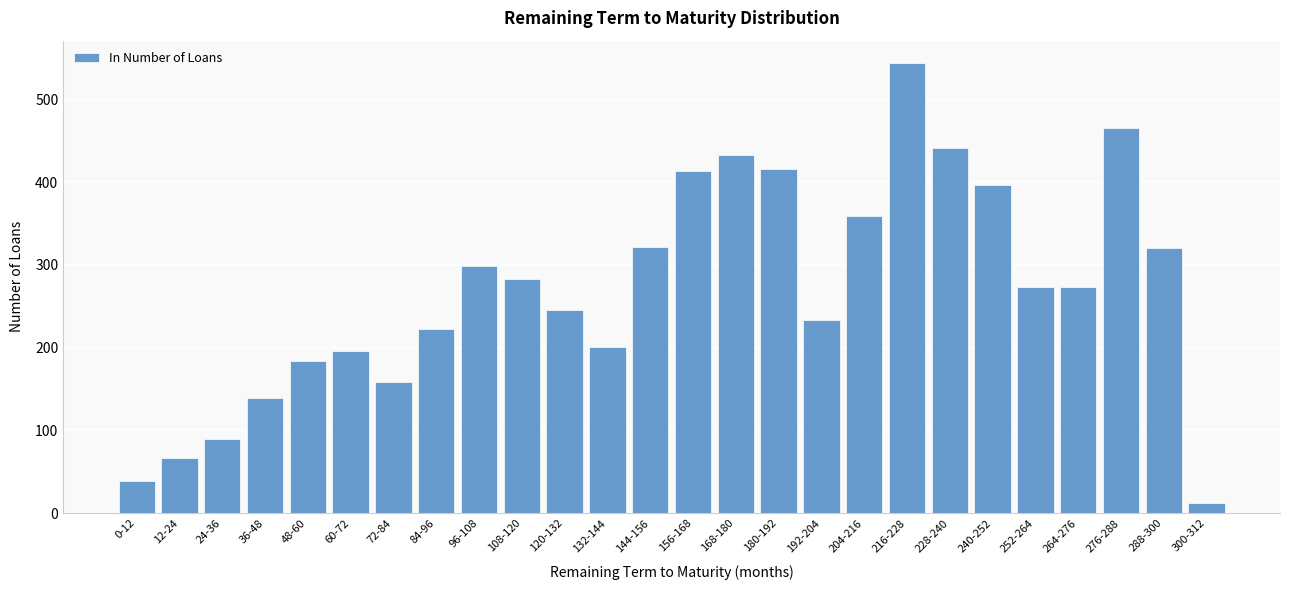

What is the difference between the second highest and minimum values?

453